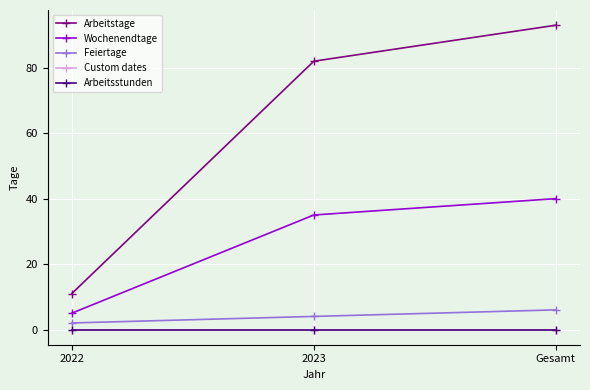

What is the greatest value displayed?

93